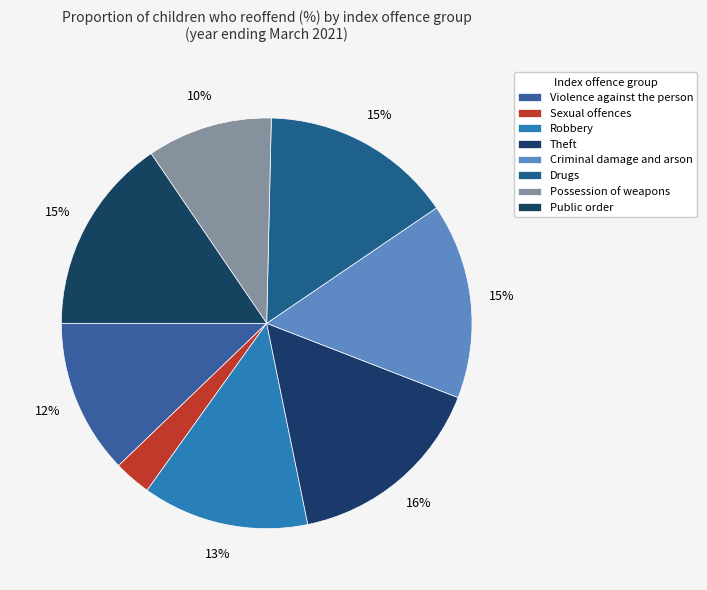

How many slices are in this pie chart?

8